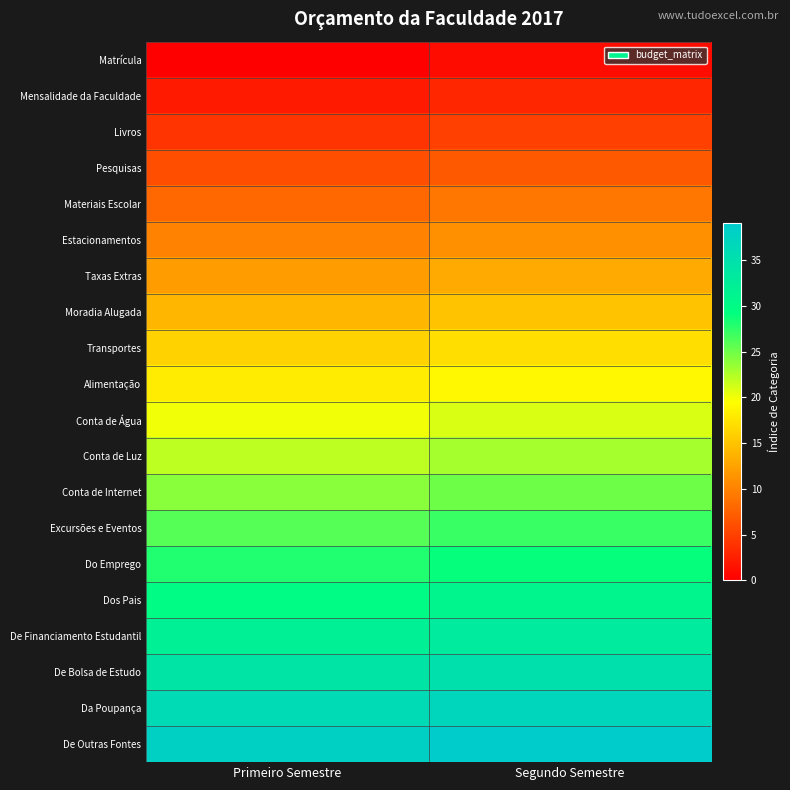

Reading right to left, what are all the values shown in this chart?

Matrícula: Segundo Semestre=1	Primeiro Semestre=0
Mensalidade da Faculdade: Segundo Semestre=3	Primeiro Semestre=2
Livros: Segundo Semestre=5	Primeiro Semestre=4
Pesquisas: Segundo Semestre=7	Primeiro Semestre=6
Materiais Escolar: Segundo Semestre=9	Primeiro Semestre=8
Estacionamentos: Segundo Semestre=11	Primeiro Semestre=10
Taxas Extras: Segundo Semestre=13	Primeiro Semestre=12
Moradia Alugada: Segundo Semestre=15	Primeiro Semestre=14
Transportes: Segundo Semestre=17	Primeiro Semestre=16
Alimentação: Segundo Semestre=19	Primeiro Semestre=18
Conta de Água: Segundo Semestre=21	Primeiro Semestre=20
Conta de Luz: Segundo Semestre=23	Primeiro Semestre=22
Conta de Internet: Segundo Semestre=25	Primeiro Semestre=24
Excursões e Eventos: Segundo Semestre=27	Primeiro Semestre=26
Do Emprego: Segundo Semestre=29	Primeiro Semestre=28
Dos Pais: Segundo Semestre=31	Primeiro Semestre=30
De Financiamento Estudantil: Segundo Semestre=33	Primeiro Semestre=32
De Bolsa de Estudo: Segundo Semestre=35	Primeiro Semestre=34
Da Poupança: Segundo Semestre=37	Primeiro Semestre=36
De Outras Fontes: Segundo Semestre=39	Primeiro Semestre=38